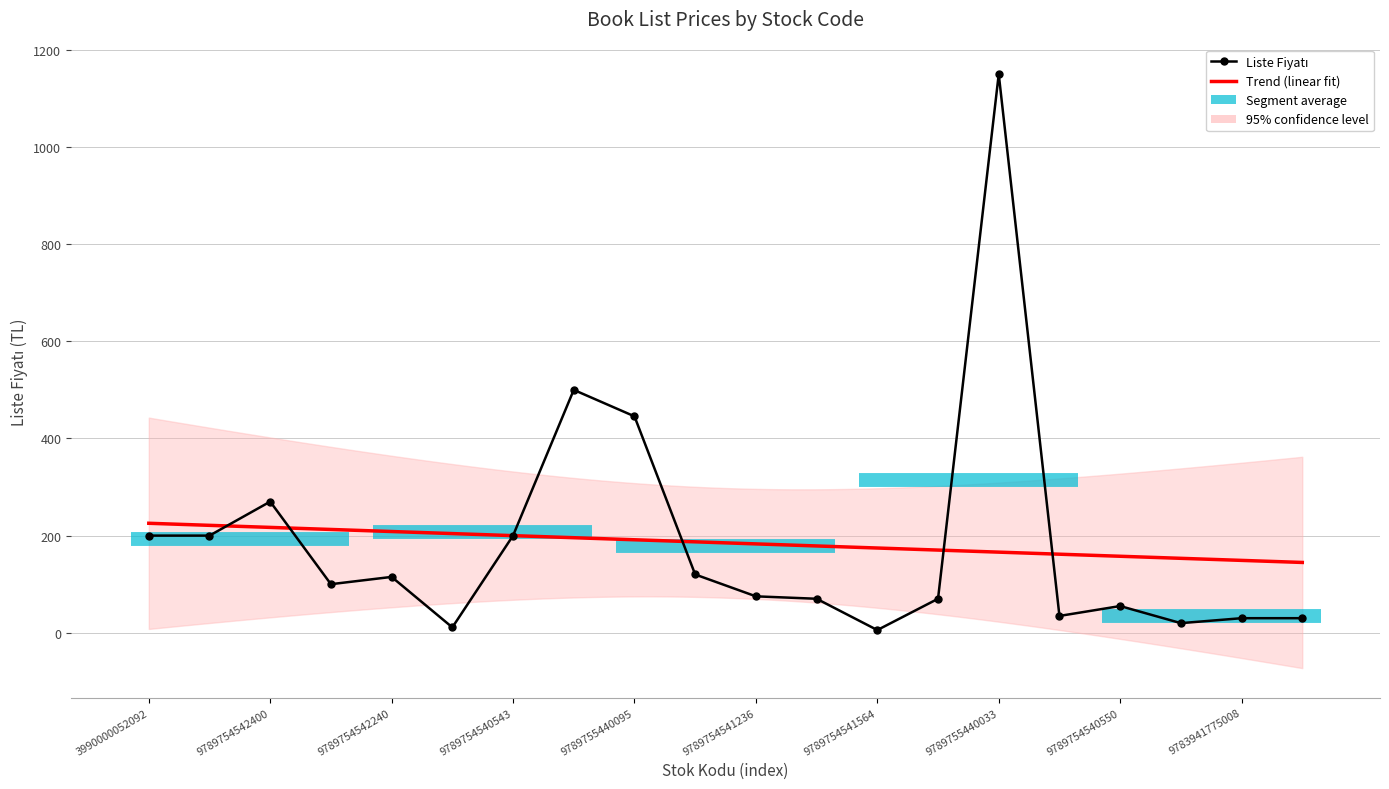

Where is the first local minimum?

9789754542257